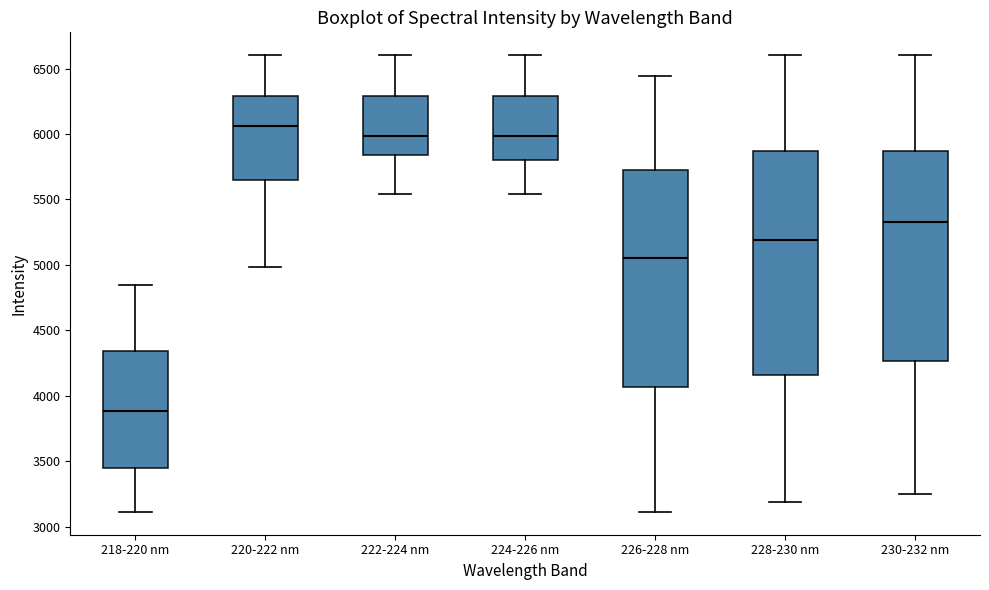

Reading left to right, read every box against the y-axis: the position of its median line, the range the box covers, and the ends of its whiskers. The values are not printed on the chart, so give them approximately, as read against the axis.

218-220 nm: median 3900, box 3450 to 4350, whiskers 3100 to 4850
220-222 nm: median 6050, box 5650 to 6300, whiskers 5000 to 6600
222-224 nm: median 6000, box 5850 to 6300, whiskers 5550 to 6600
224-226 nm: median 6000, box 5800 to 6300, whiskers 5550 to 6600
226-228 nm: median 5050, box 4050 to 5750, whiskers 3100 to 6450
228-230 nm: median 5200, box 4150 to 5850, whiskers 3200 to 6600
230-232 nm: median 5350, box 4250 to 5850, whiskers 3250 to 6600